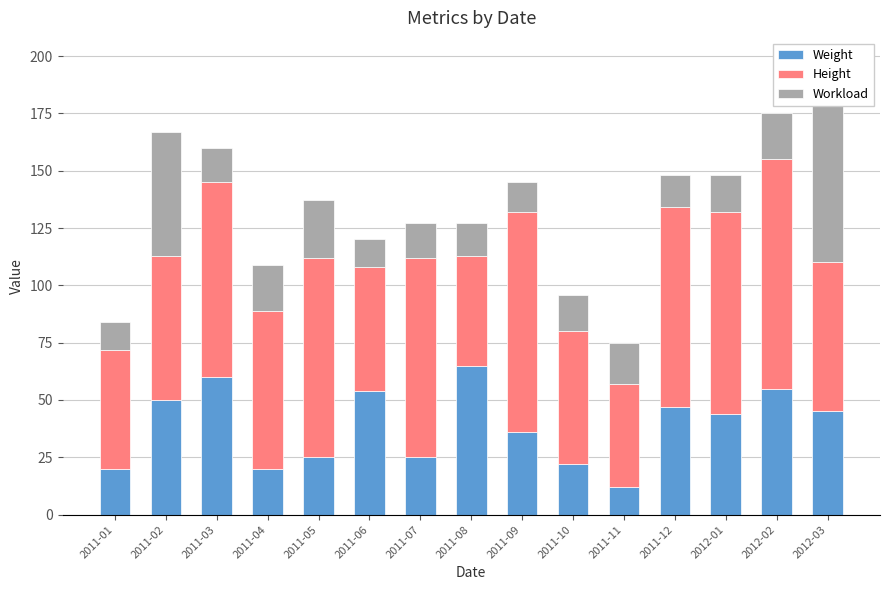

How many values in the Height series are below 69?

7